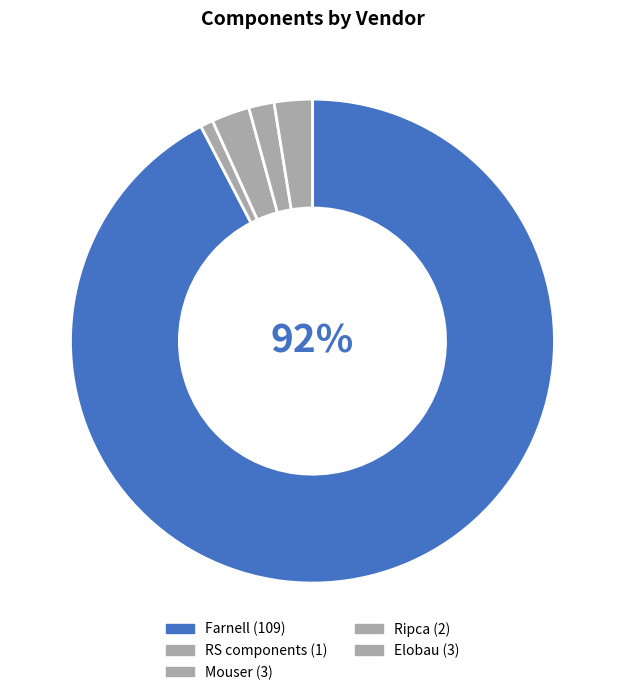

Count the number of slices in the pie.

5